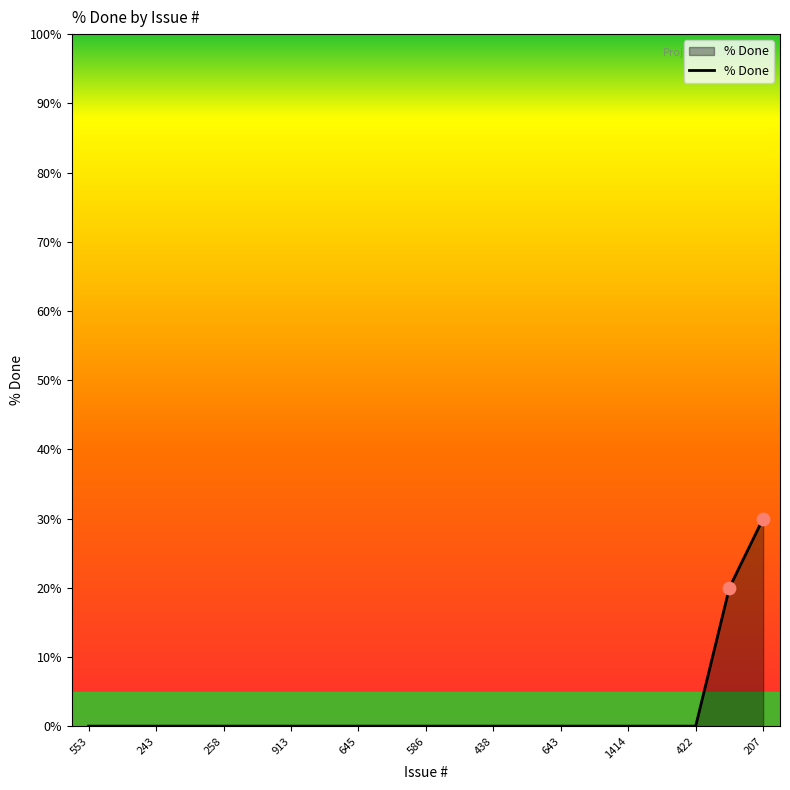

What is the maximum value shown in the chart?

30